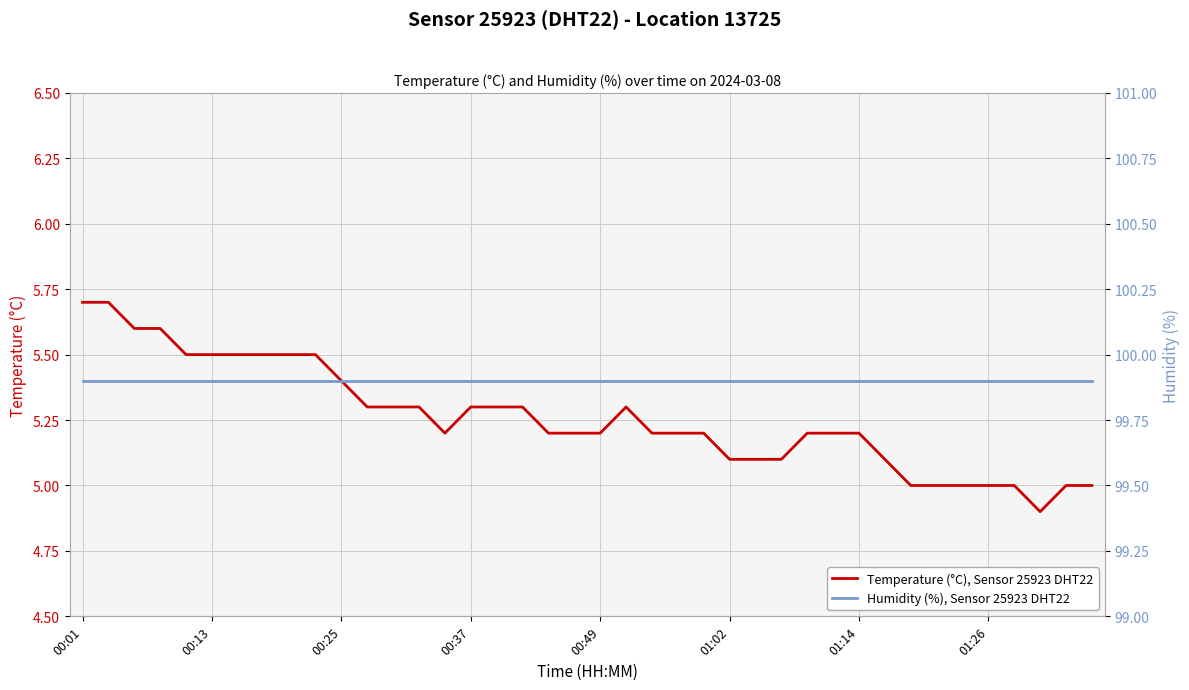

How many lines are shown in the chart?

2